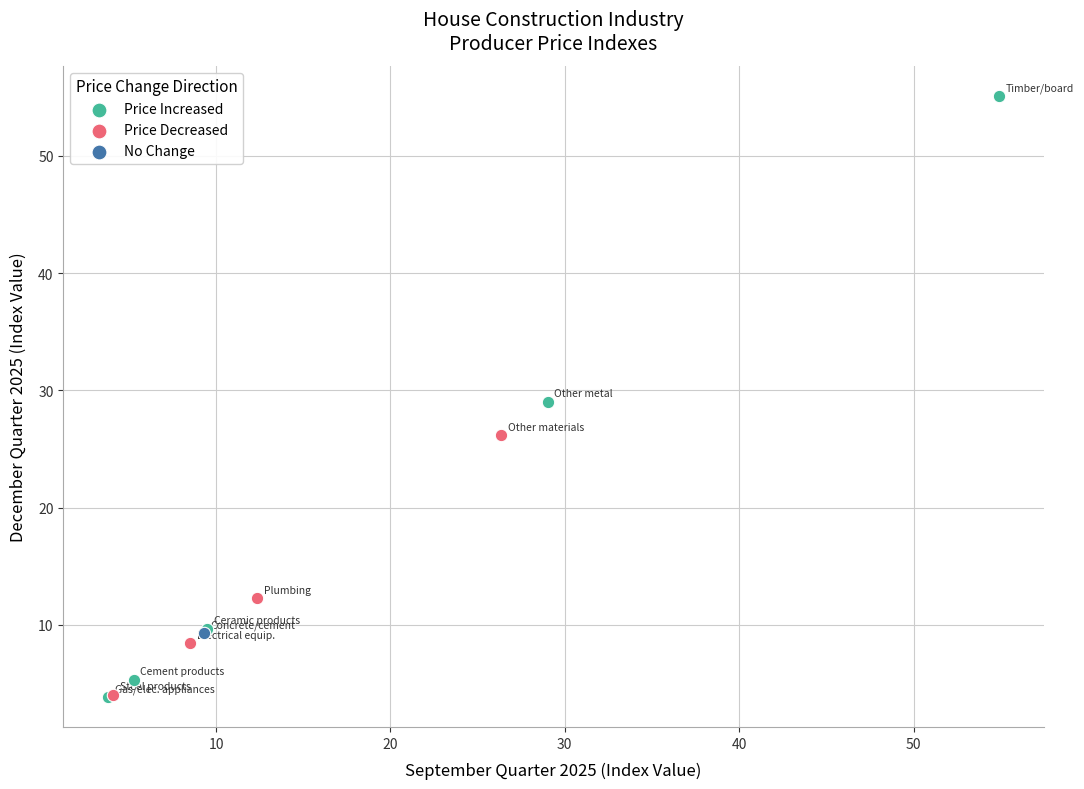

What are all the series names shown in the legend?

Price Increased, Price Decreased, No Change